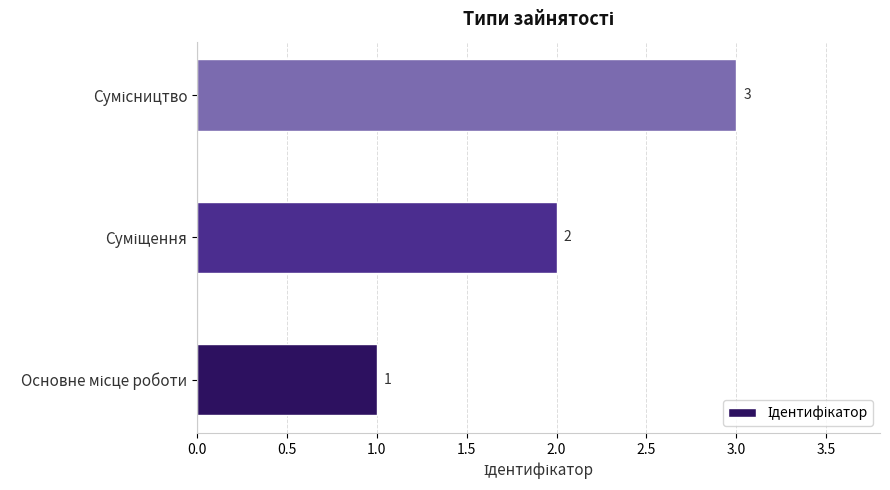

What is the sum of all values?

6